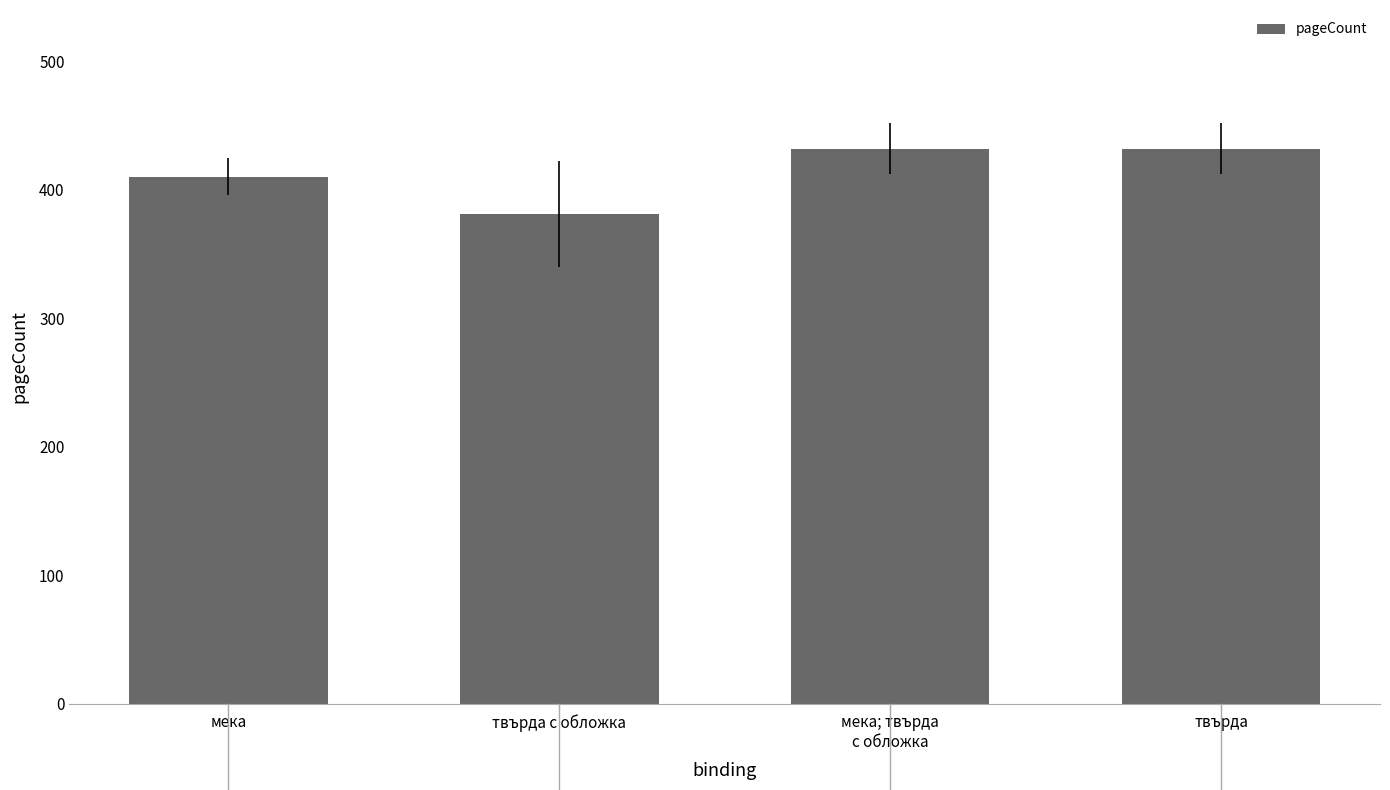

What value does the data have at мека; твърда
с обложка?

432.0